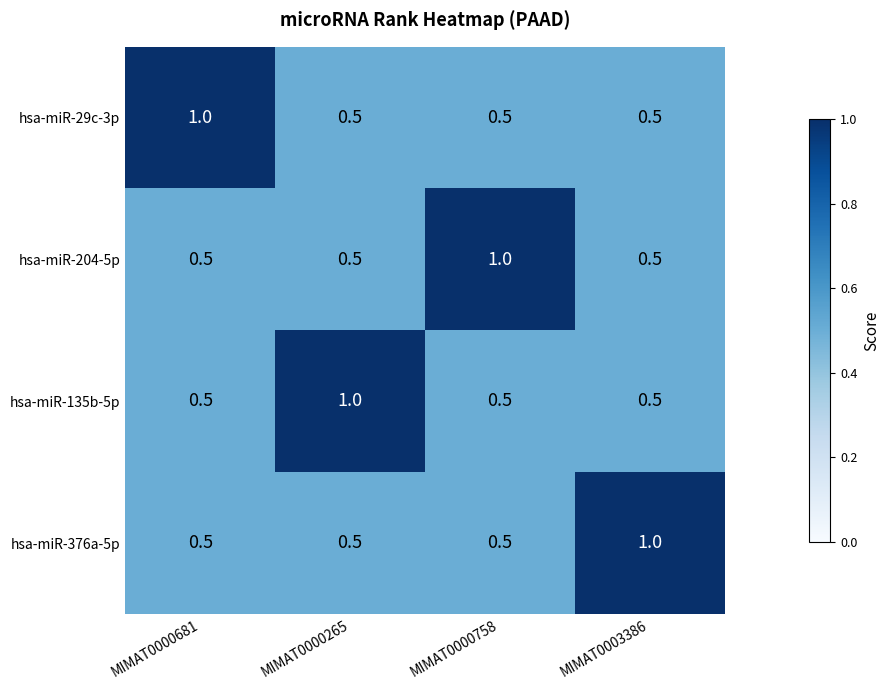

Is it true that hsa-miR-135b-5p equals 0.1 at MIMAT0000758?

False